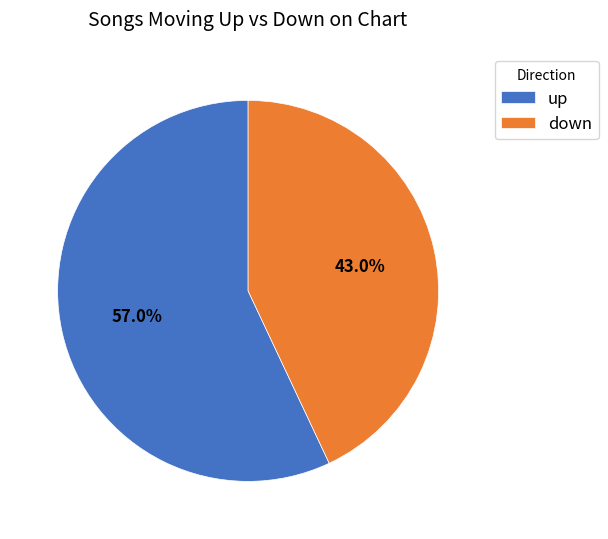

Which category has the biggest portion of the pie?

up